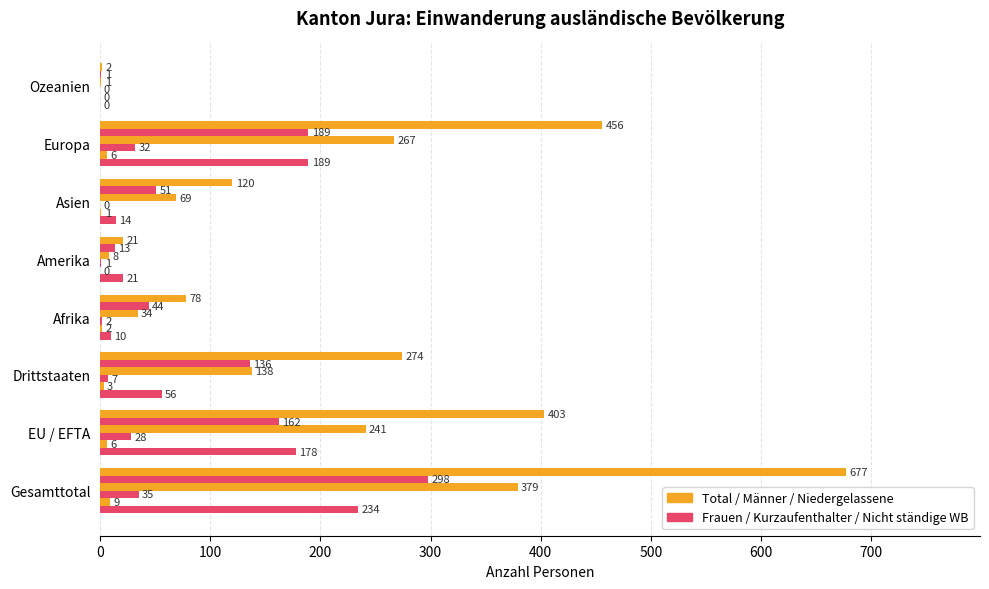

True or false: Frauen has a value of 1 at 700.

False